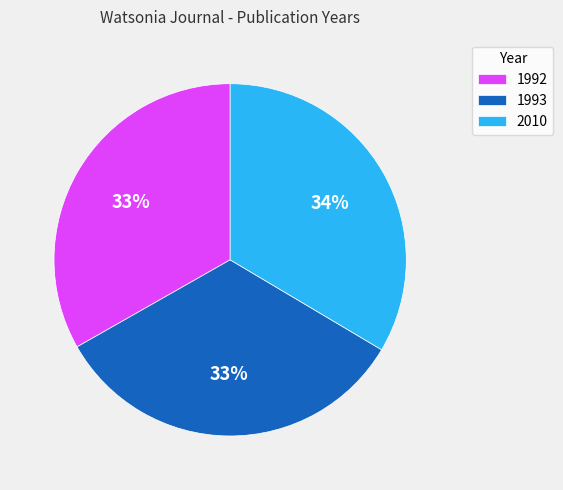

The 1993 slice represents 22% of the pie. True or false?

False